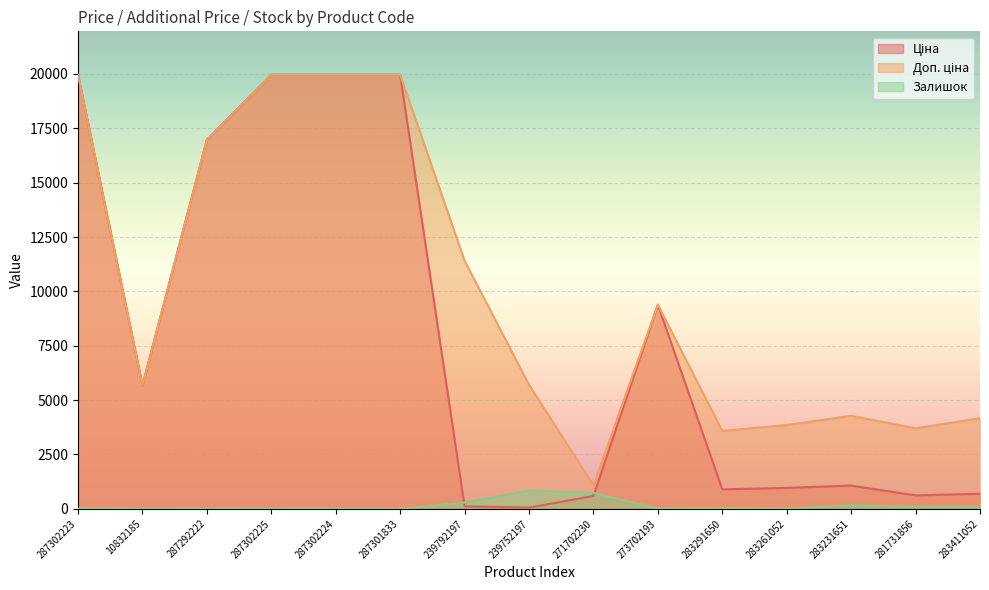

Reading left to right, extract all data points from this chart.

Ціна: 19964.2	5673.8	16976.3	19964.2	19964.2	19964.2	114.1	57.0	589.9	9384.0	895.9	963.5	1069.8	617.0	694.3
Доп. ціна: 19964.2	5673.8	16976.3	19964.2	19964.2	19964.2	11410.0	5705.0	1081.7	9384.0	3583.6	3854.0	4279.1	3701.9	4165.6
Залишок: 7.0	2.0	4.0	5.0	3.0	0.0	289.0	845.0	735.0	16.0	43.0	12.0	169.0	94.0	87.0